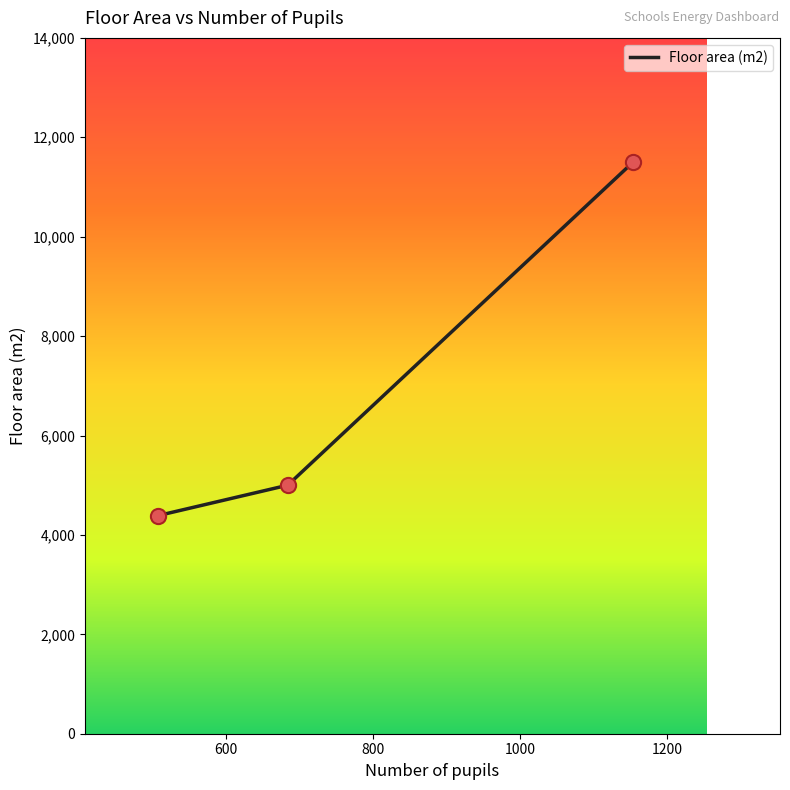

What is the greatest value displayed?

11500